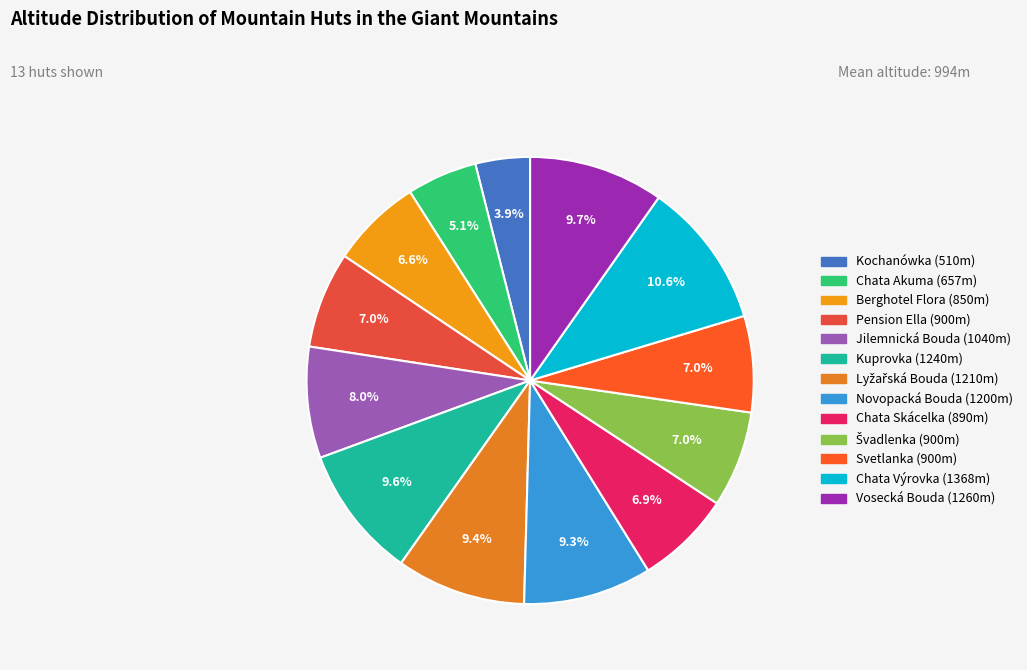

What is the largest slice in the pie chart?

Chata Výrovka